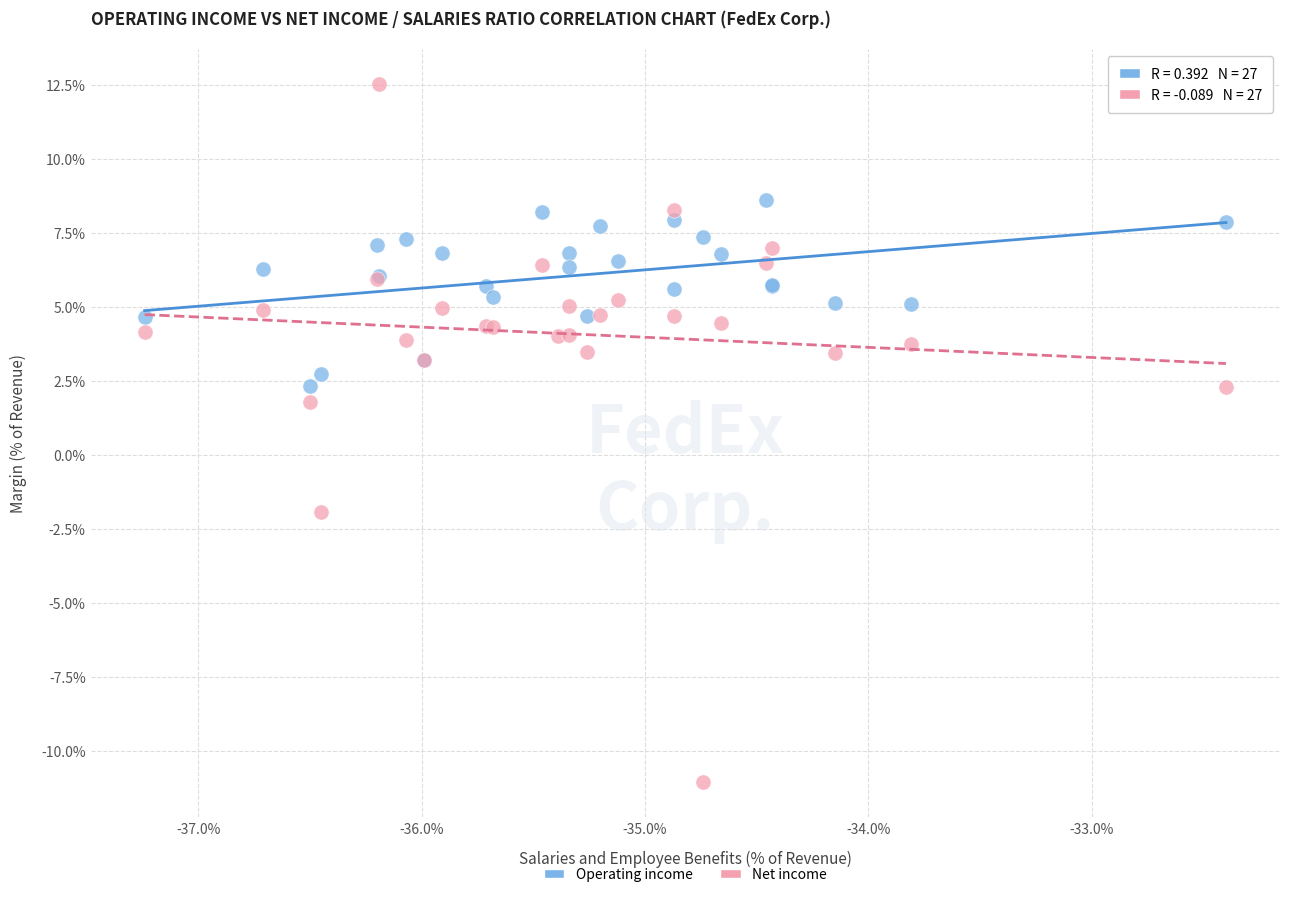

Which series contains the highest Y value?

Net income